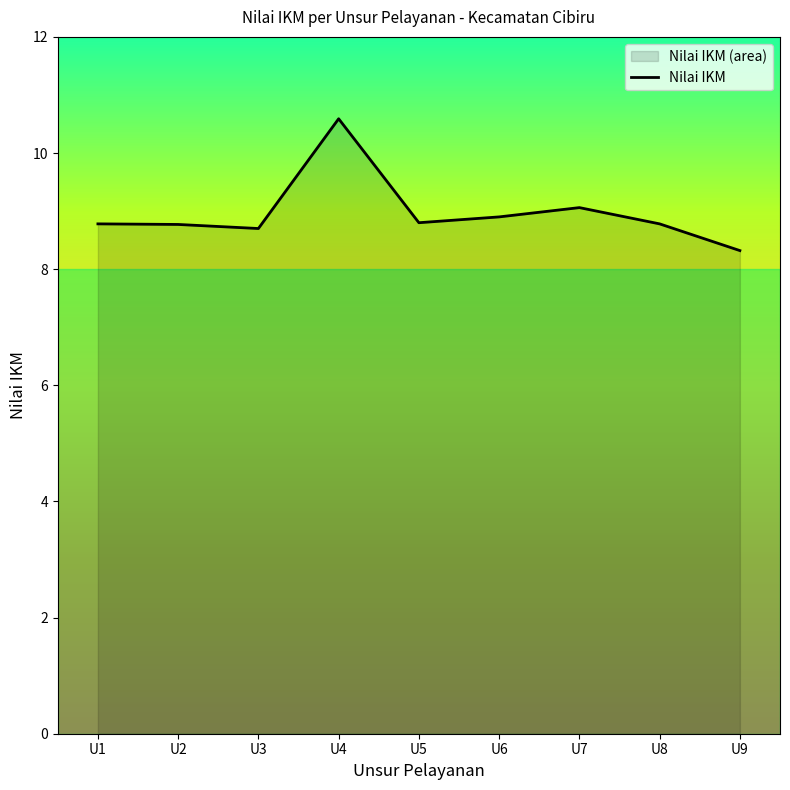

Between U8 and U7, which is larger?

U7